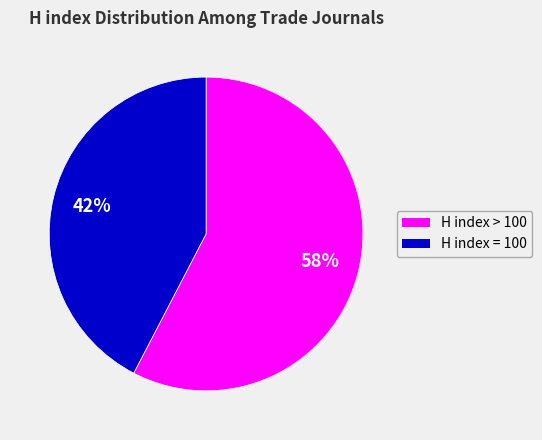

Does any single category account for the majority?

Yes